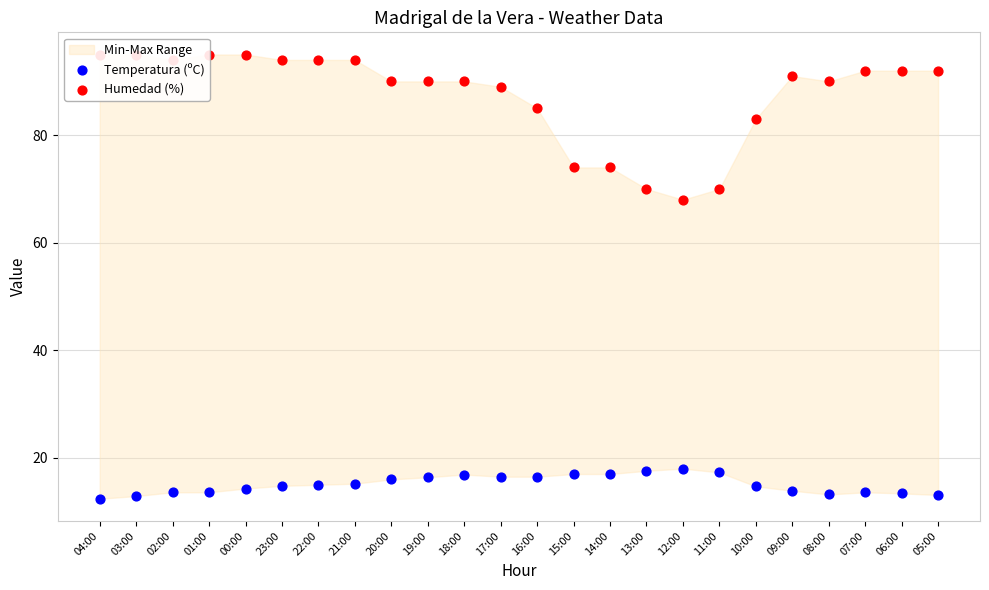

At how many categories does at least one series exceed 55?

24